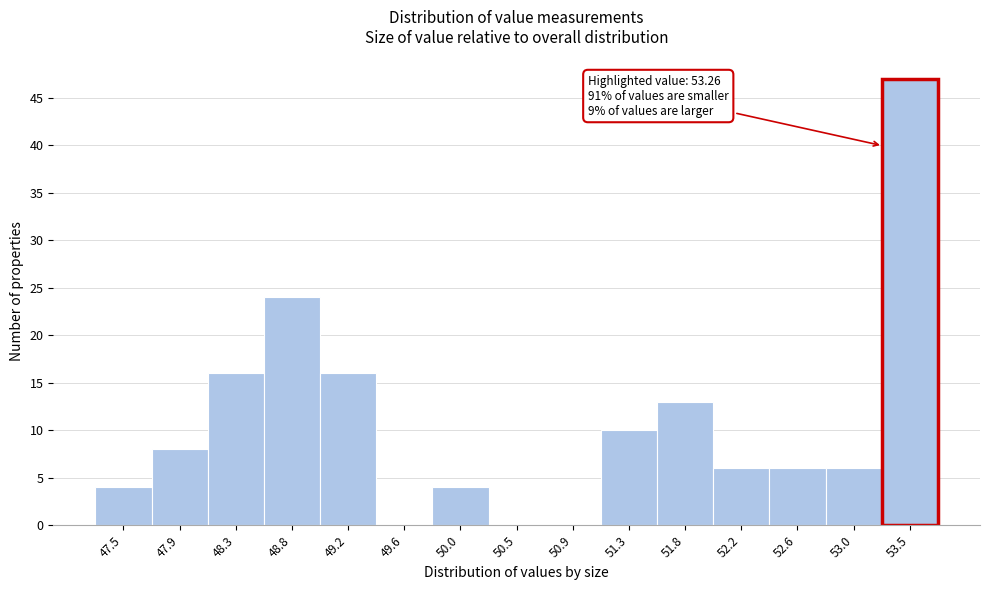

Which range on the x-axis has the tallest bar?

53.25 to 53.70